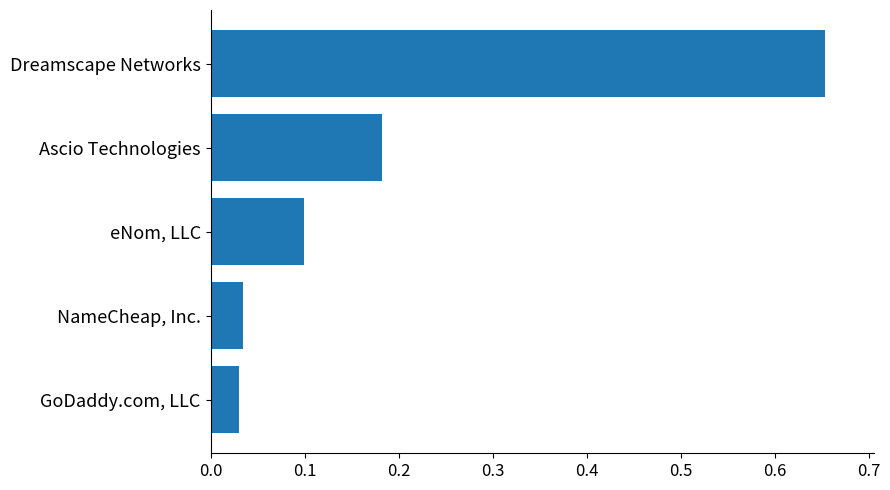

Rank the categories by value from lowest to highest.

GoDaddy.com, LLC, NameCheap, Inc., eNom, LLC, Ascio Technologies, Dreamscape Networks